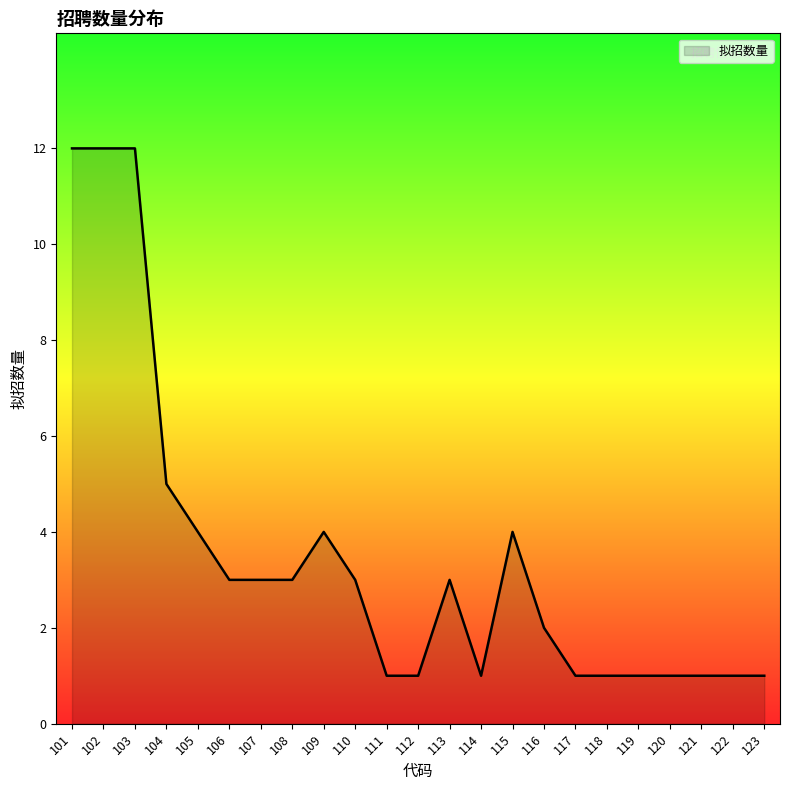

Approximately how many times larger is the value at 114 compared to 108?

0.3